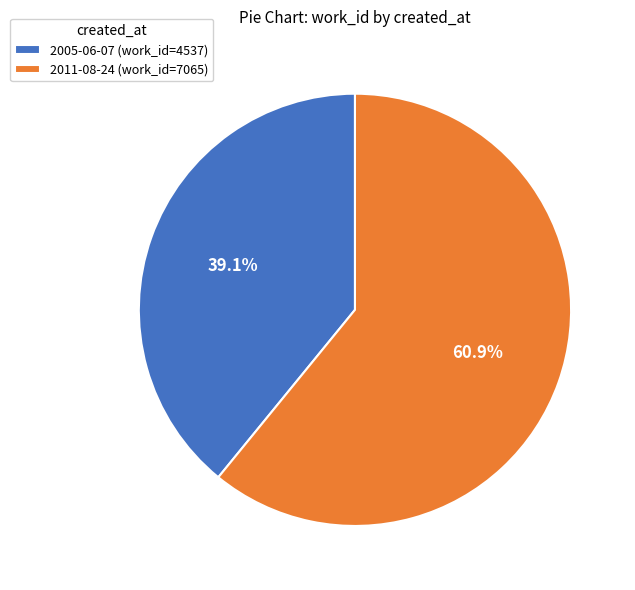

The 2011-08-24 slice represents 54% of the pie. True or false?

False